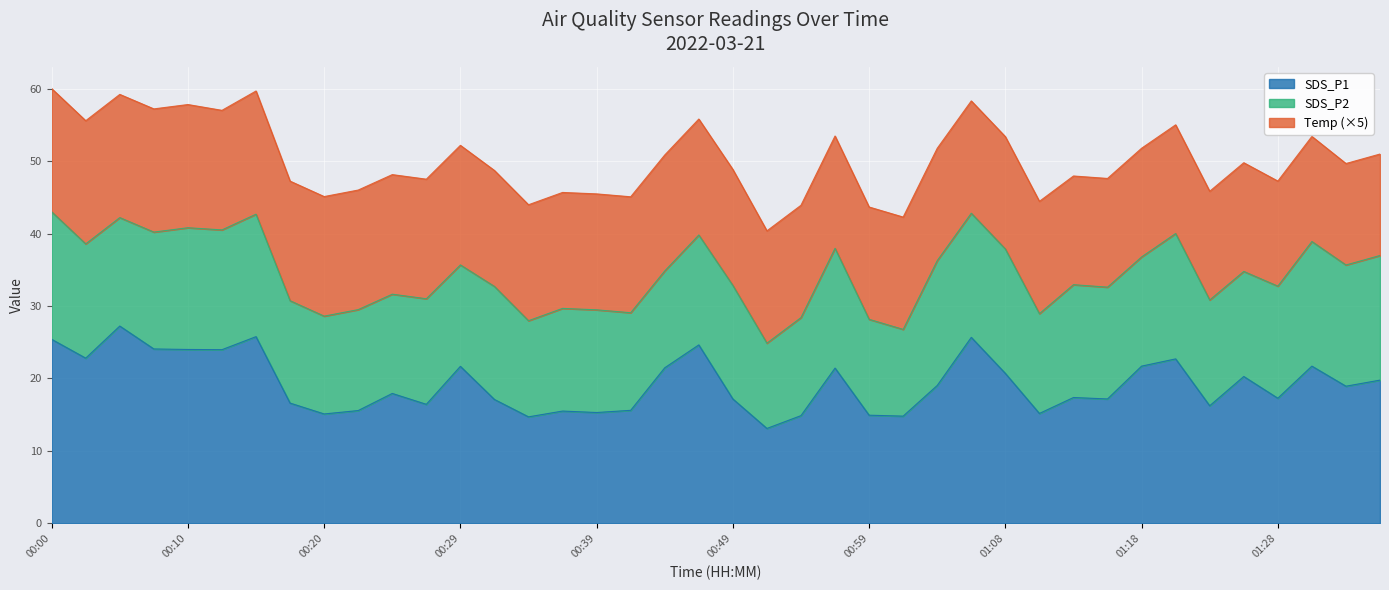

Does the chart display data point markers on the line(s)?

No